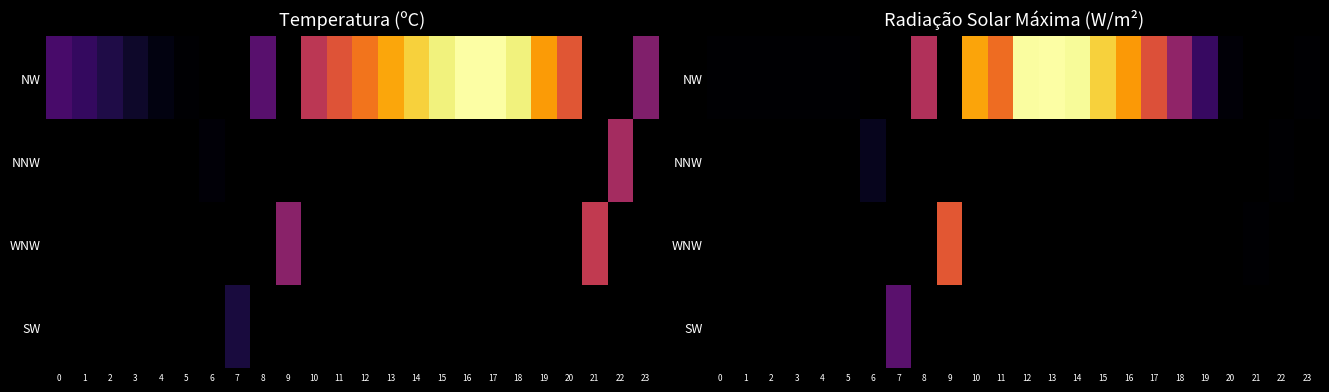

At 19, list the series in order from smallest to largest.

NW, NNW, WNW, SW